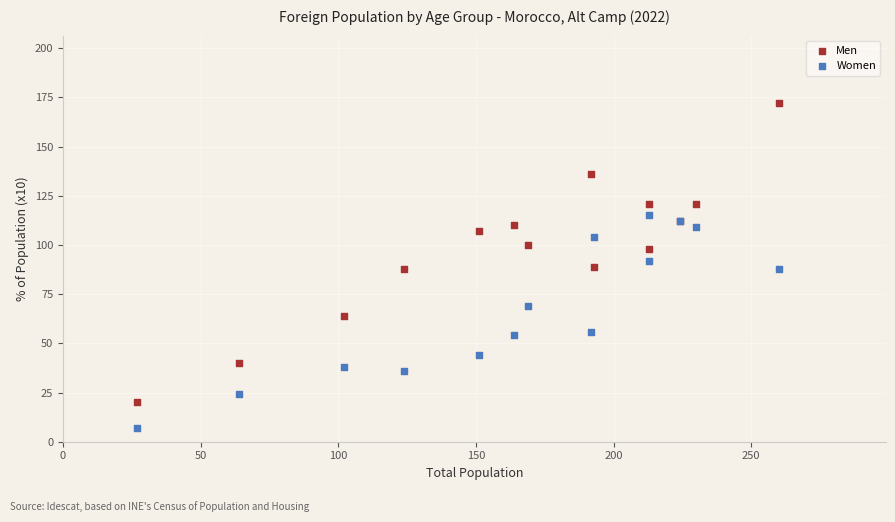

What is the X range (max minus min) for the scatter plot?

233